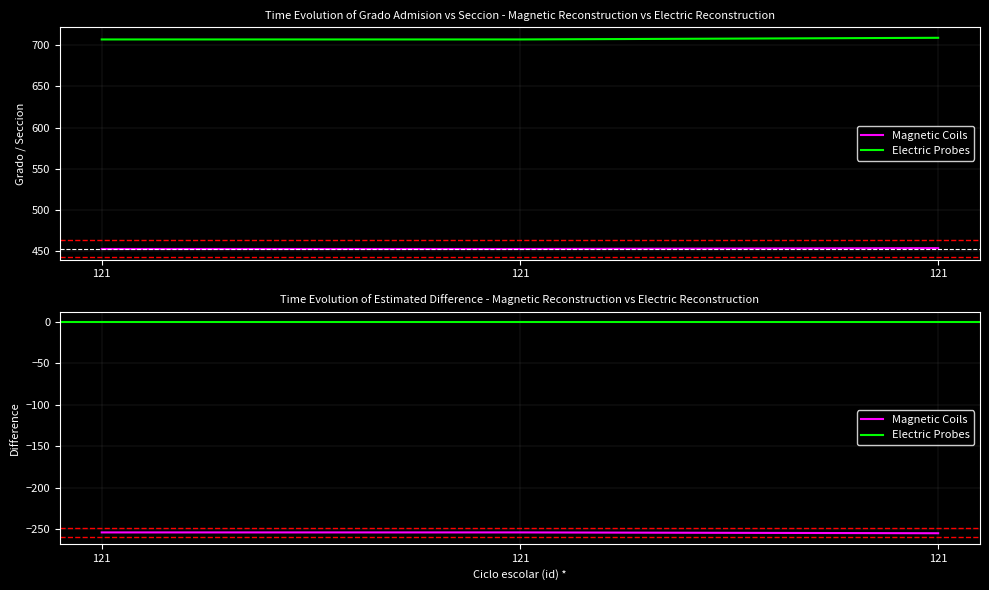

What is the value of the Grado Admision (id) * point at the 3rd from the left?

453